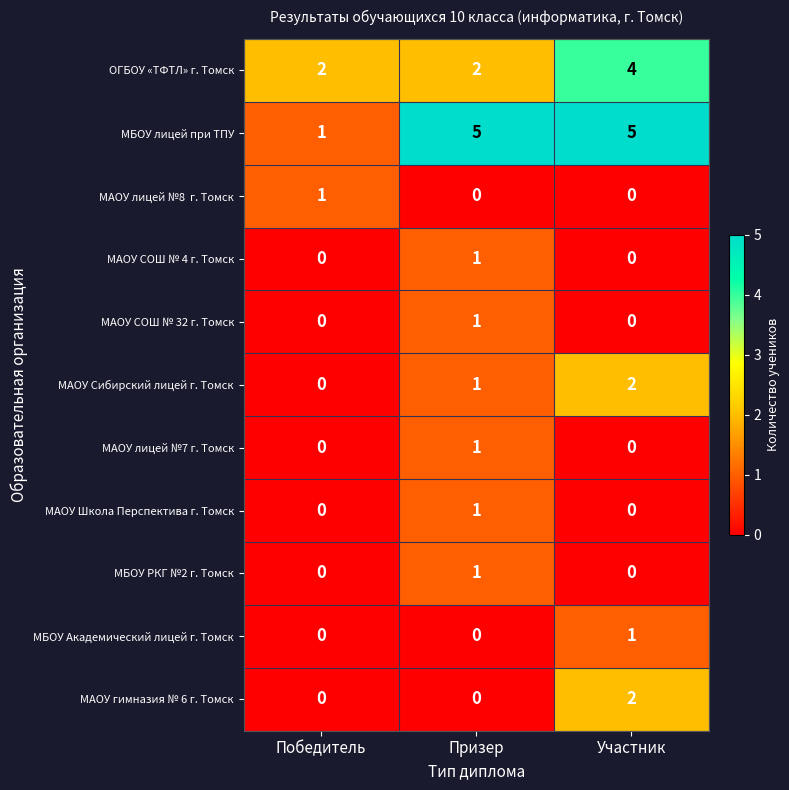

At which label does МБОУ РКГ №2 г. Томск reach its peak?

Призер